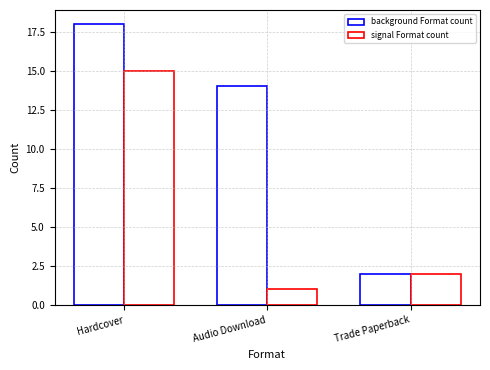

List the series in order of their peak value, highest first.

background Format count, signal Format count